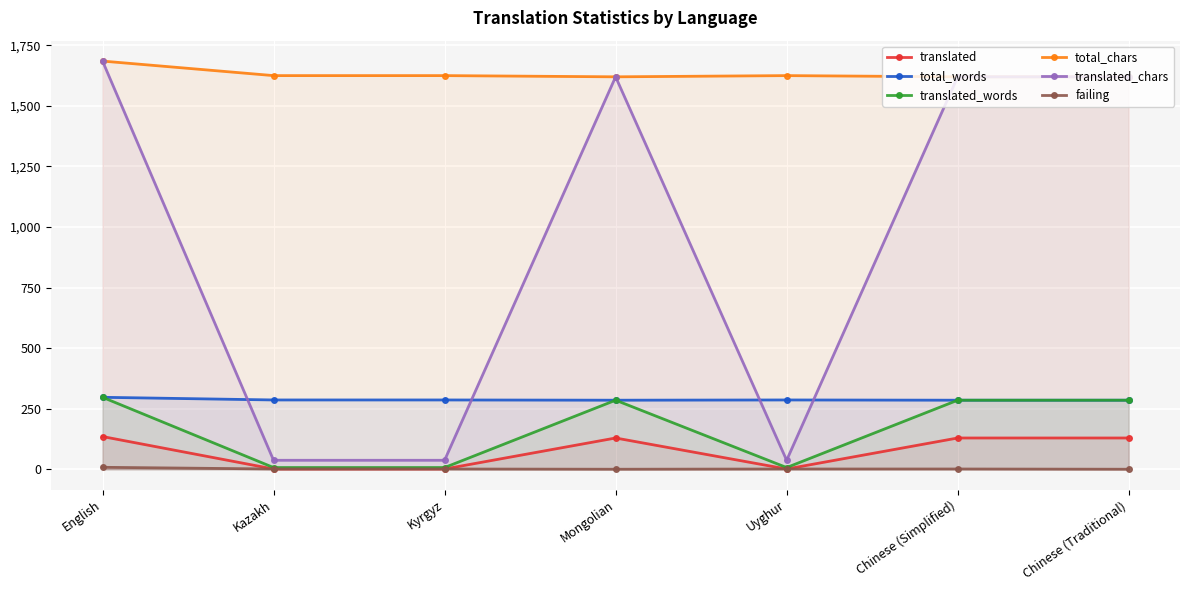

True or false: failing and translated intersect in this chart.

False